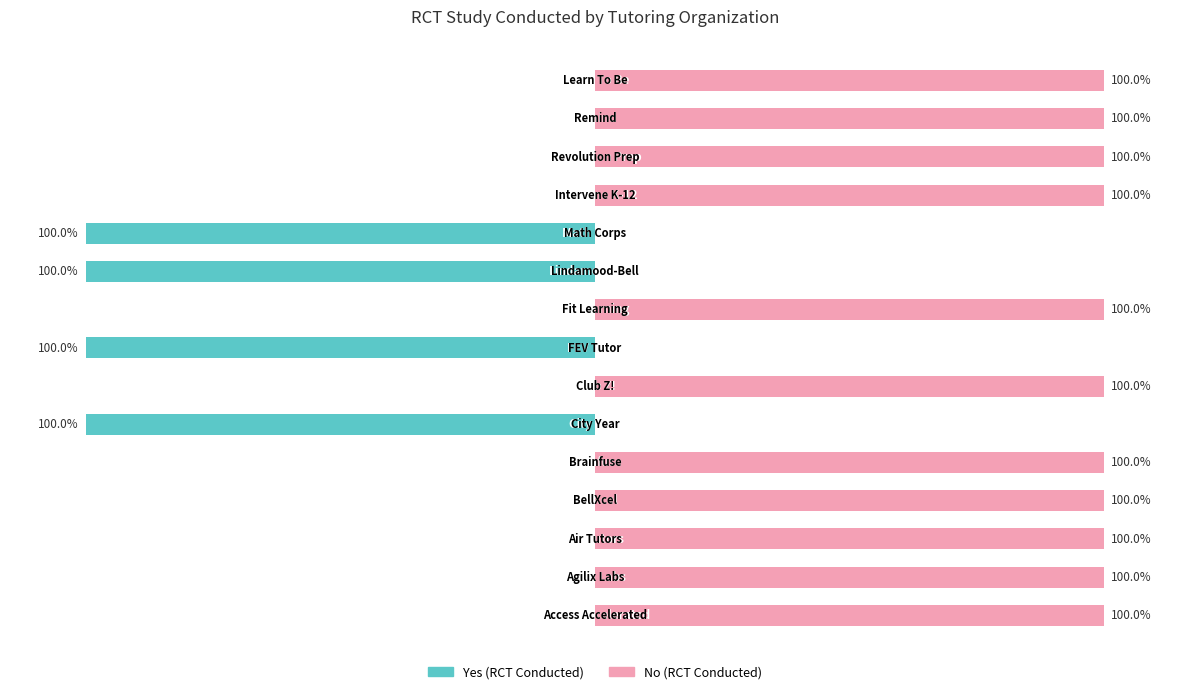

What is the sum of all No values?

1100